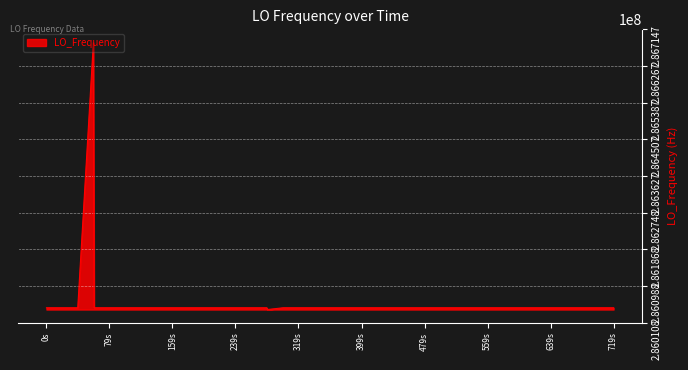

What is the maximum value shown in the chart?

286682703.7